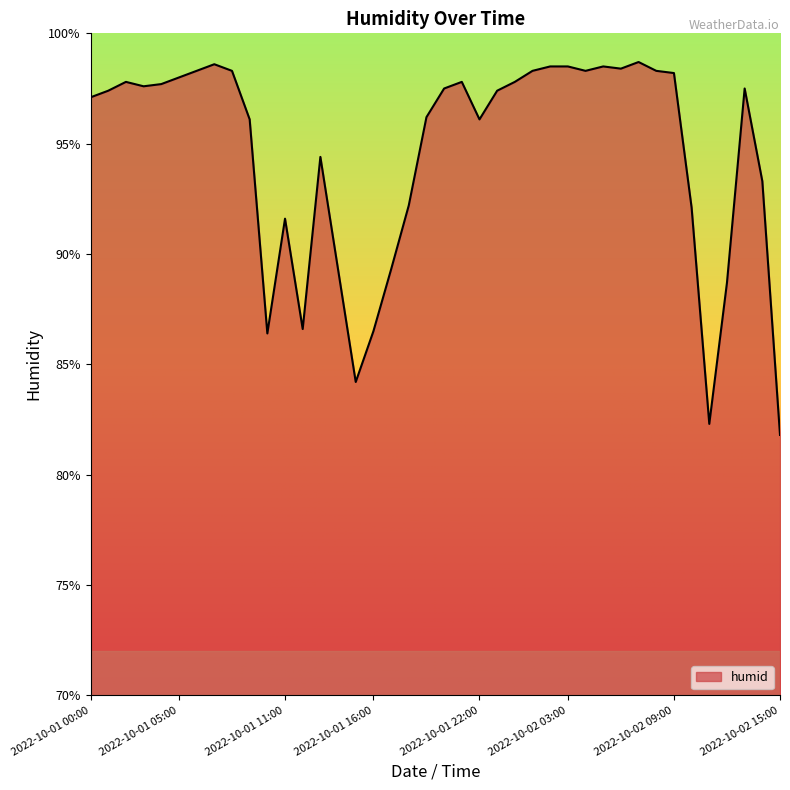

What is the sum of all values?

3781.6